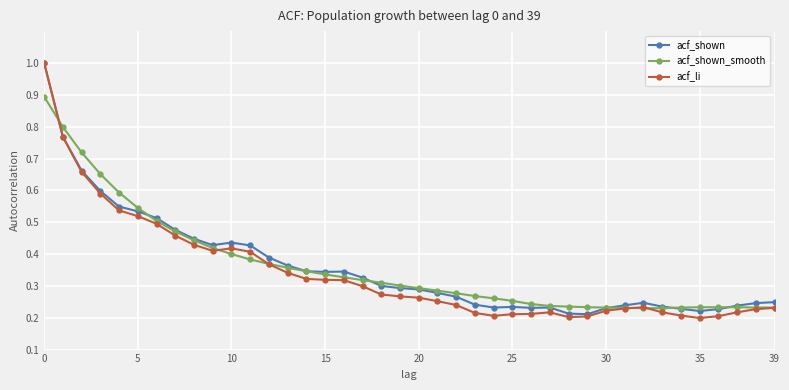

Which series has the widest spread of values?

acf_li